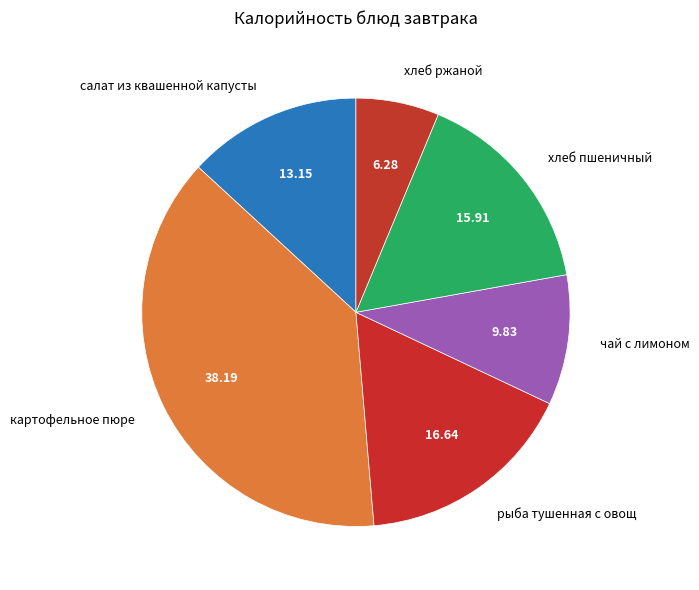

Between хлеб ржаной and салат из квашенной капусты, which is larger?

салат из квашенной капусты